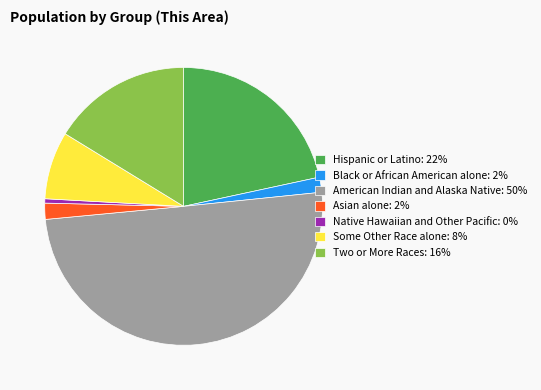

Which slice represents more than half of the pie?

American Indian and Alaska Native